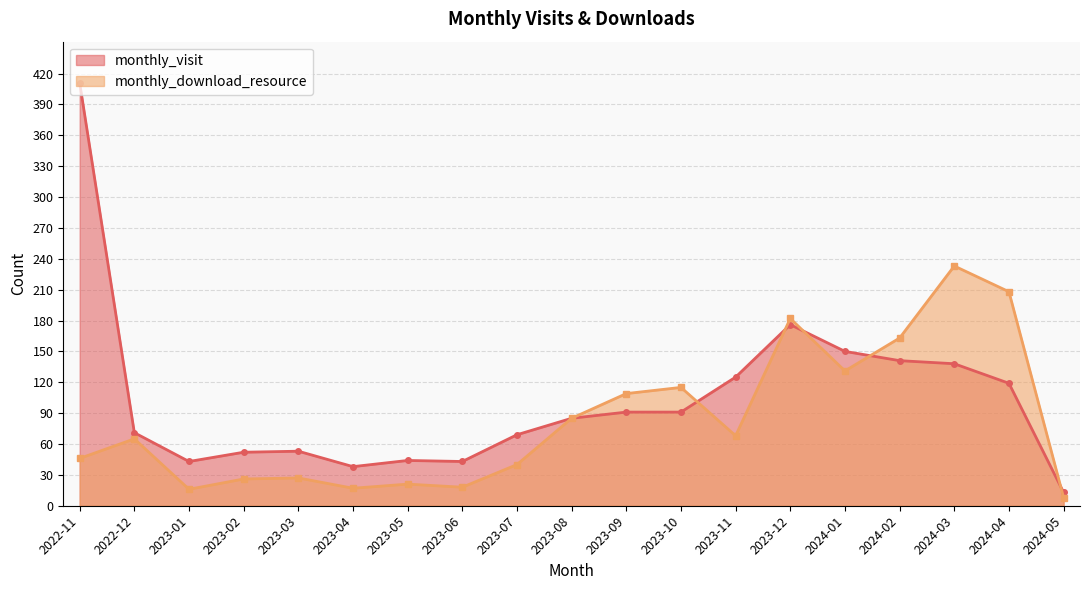

What is the value of the monthly_download_resource point at the 12th from the left?

115